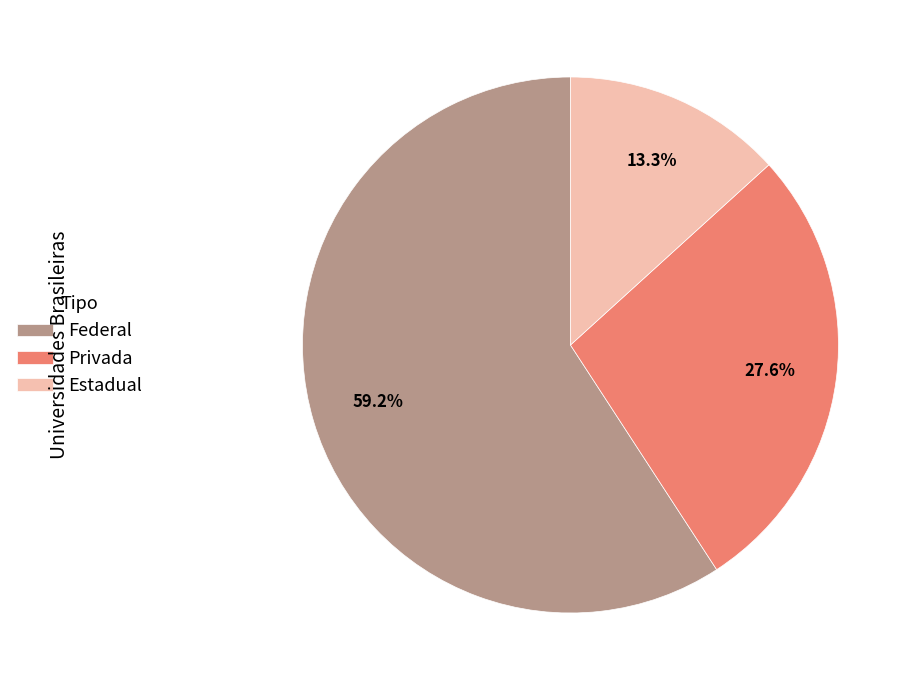

What is the smallest slice in the pie chart?

Estadual